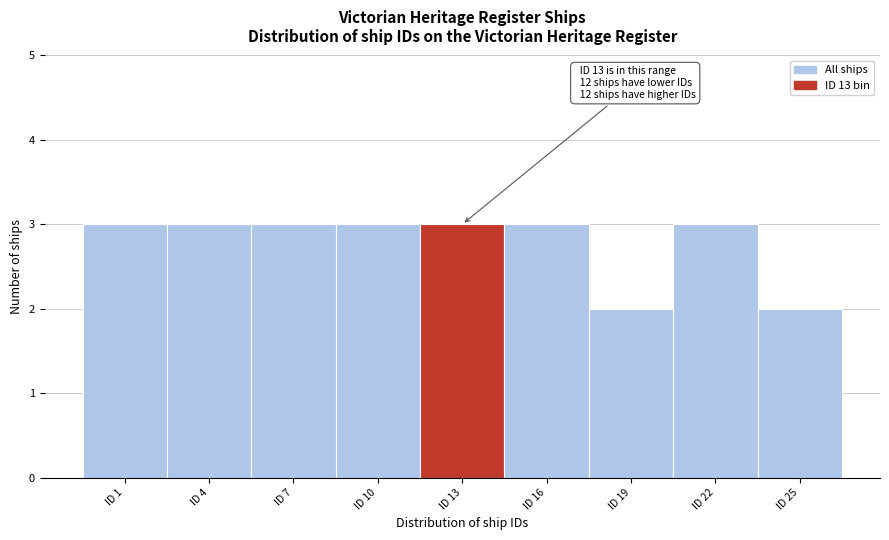

Reading left to right, what are all the values shown in this chart?

3	3	3	3	3	3	2	3	2